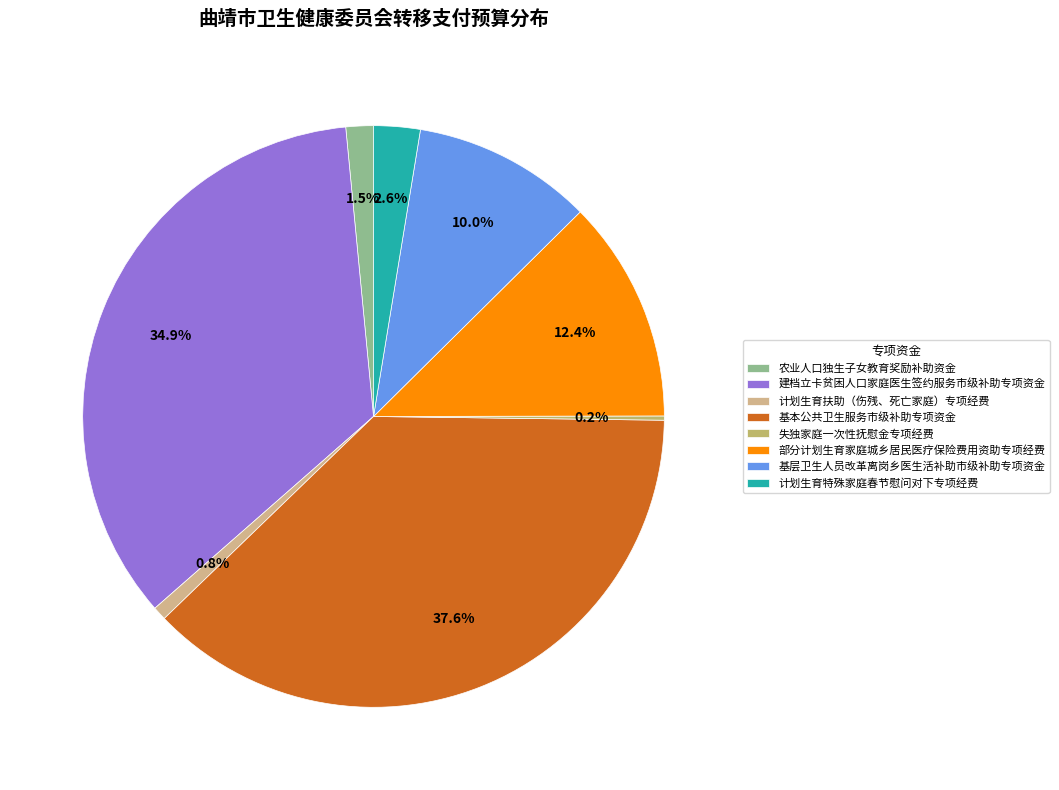

Is the sum of 部分计划生育家庭城乡居民医疗保险费用资助专项经费 and 基本公共卫生服务市级补助专项资金 greater than half?

No